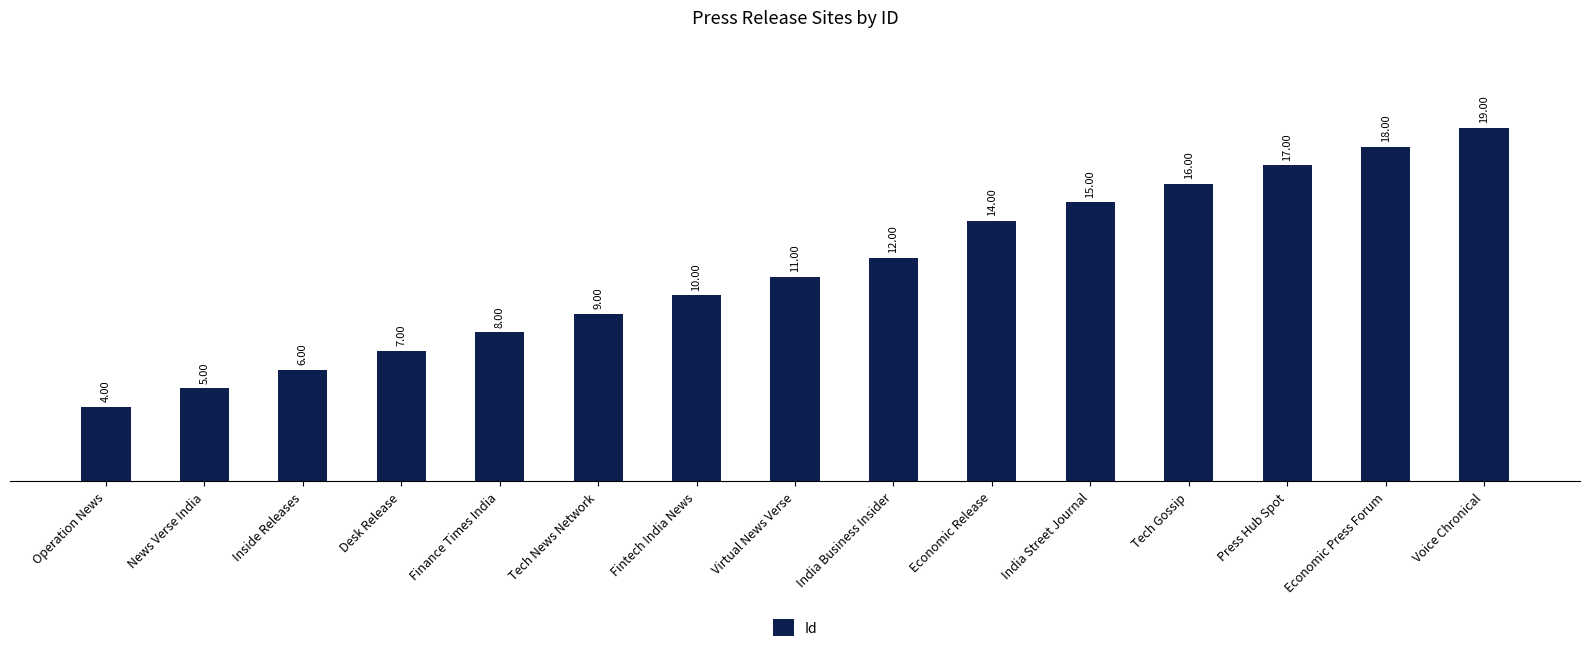

What is the maximum value shown in the chart?

19